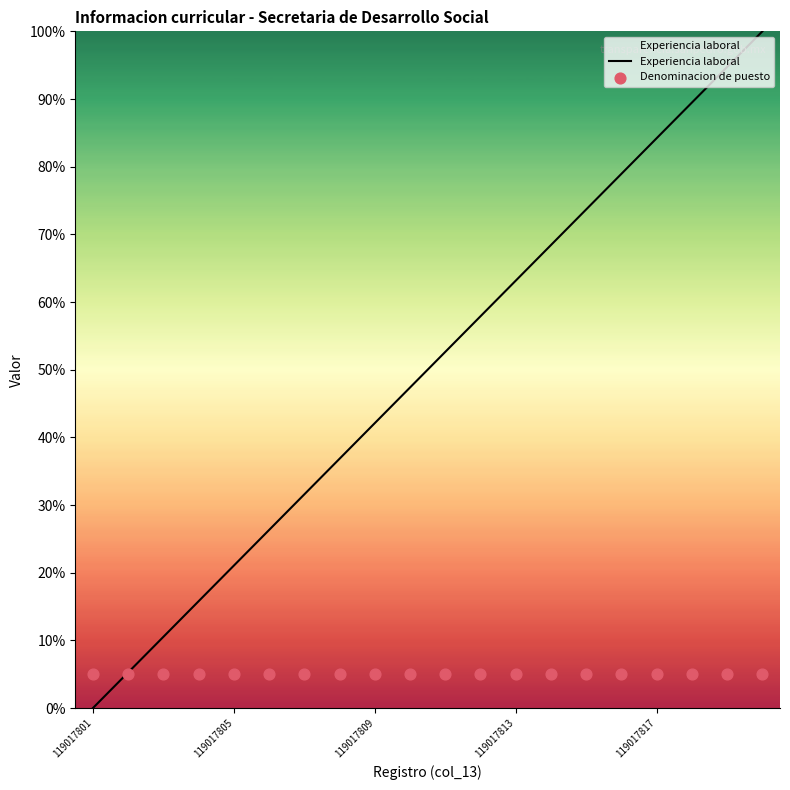

Which series contains the highest Y value?

Experiencia laboral